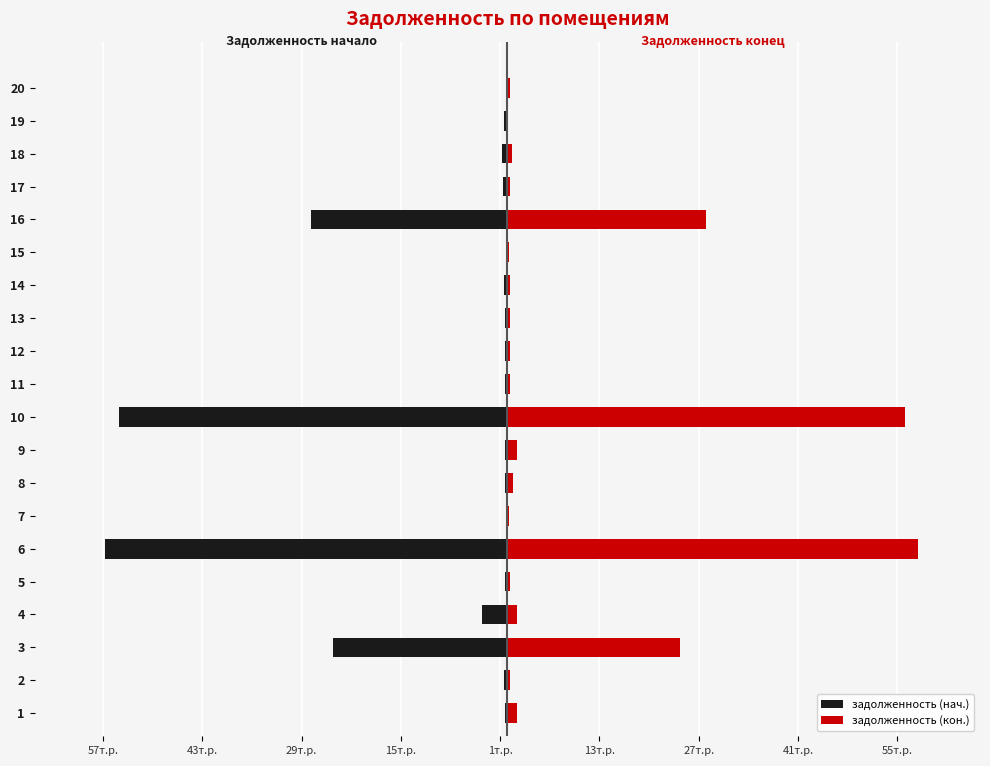

What is the smallest value displayed?

-56.7